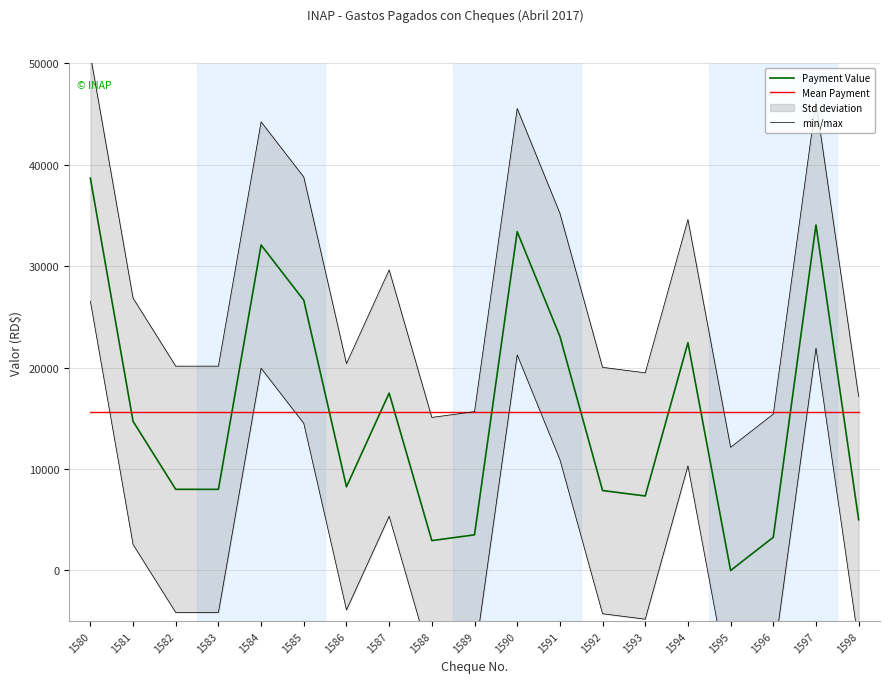

What is the difference between the second highest and second lowest values in the Payment Value series?

31115.0